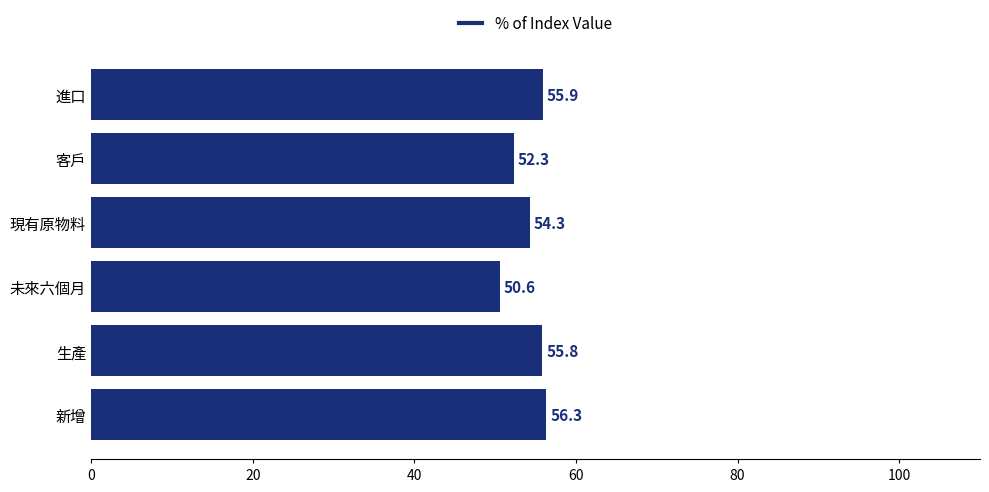

What is the average value?

54.2